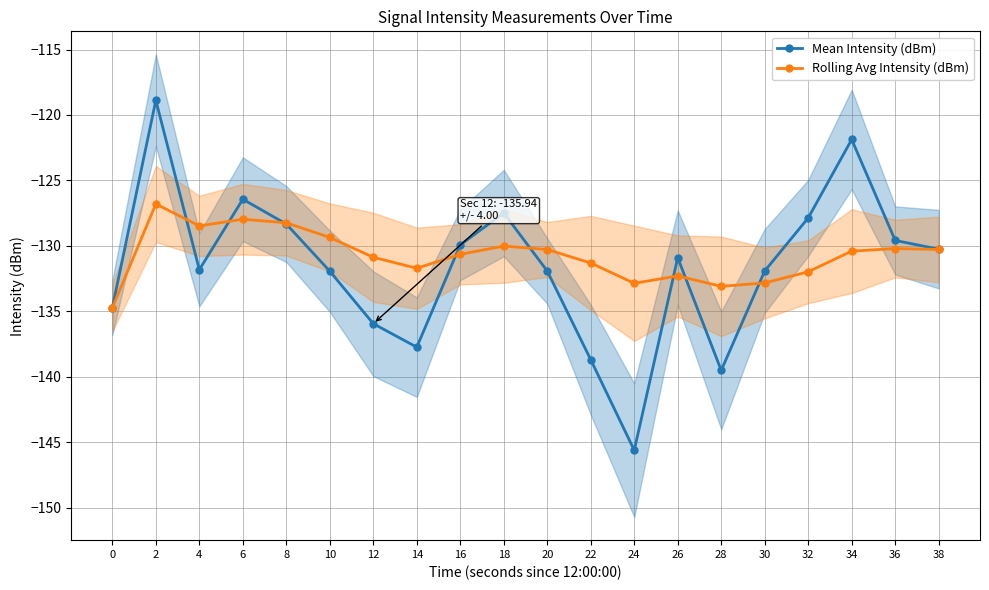

How many intersections are there between Rolling Avg Intensity (dBm) and Mean Intensity (dBm)?

8